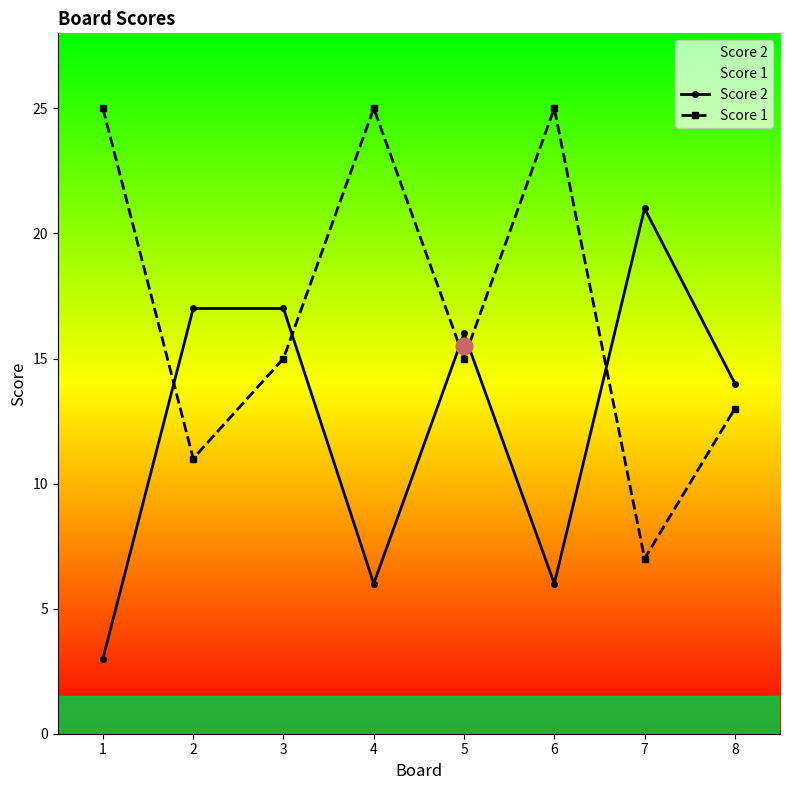

True or false: Score 1 has more than 1 interior local peaks.

True